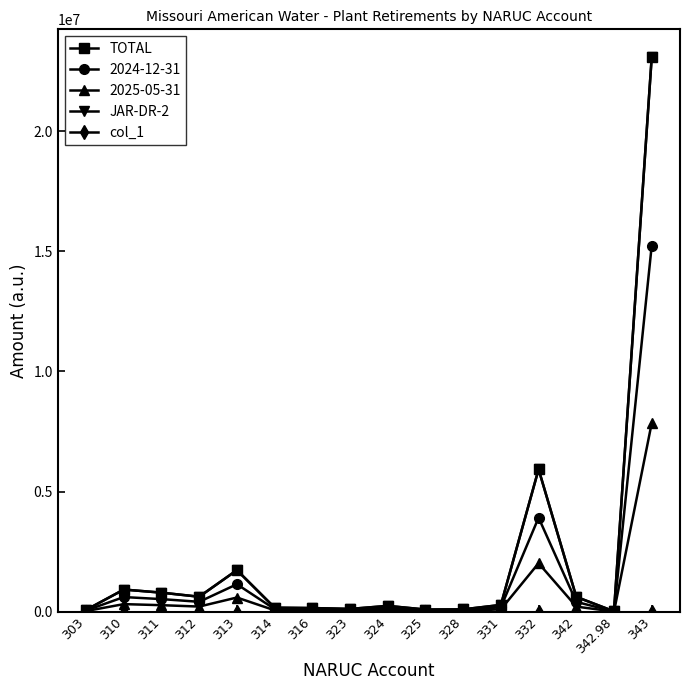

Between 303 and 316, which is larger?

316